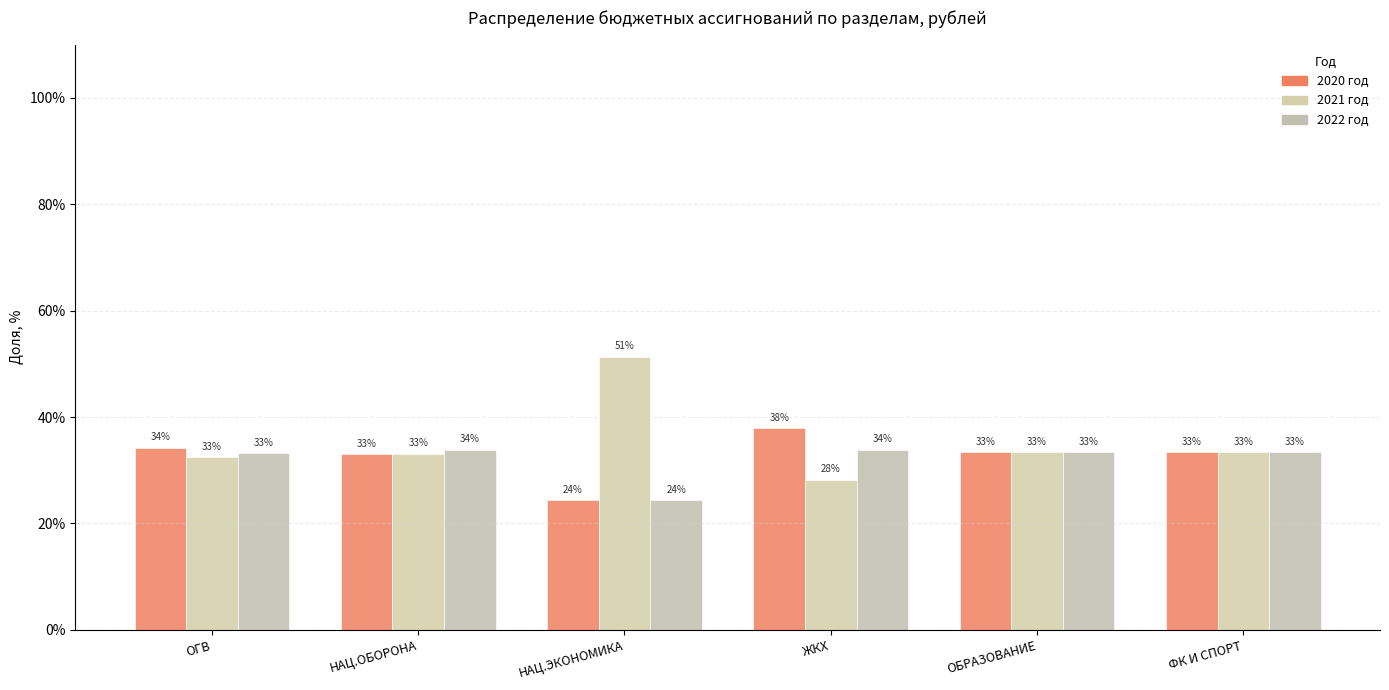

Reading right to left, list all the values displayed in this chart.

2020 год: 33.3	33.3	37.9	24.3	33.0	34.3
2021 год: 33.3	33.3	28.2	51.3	33.1	32.5
2022 год: 33.3	33.3	33.8	24.3	33.9	33.2